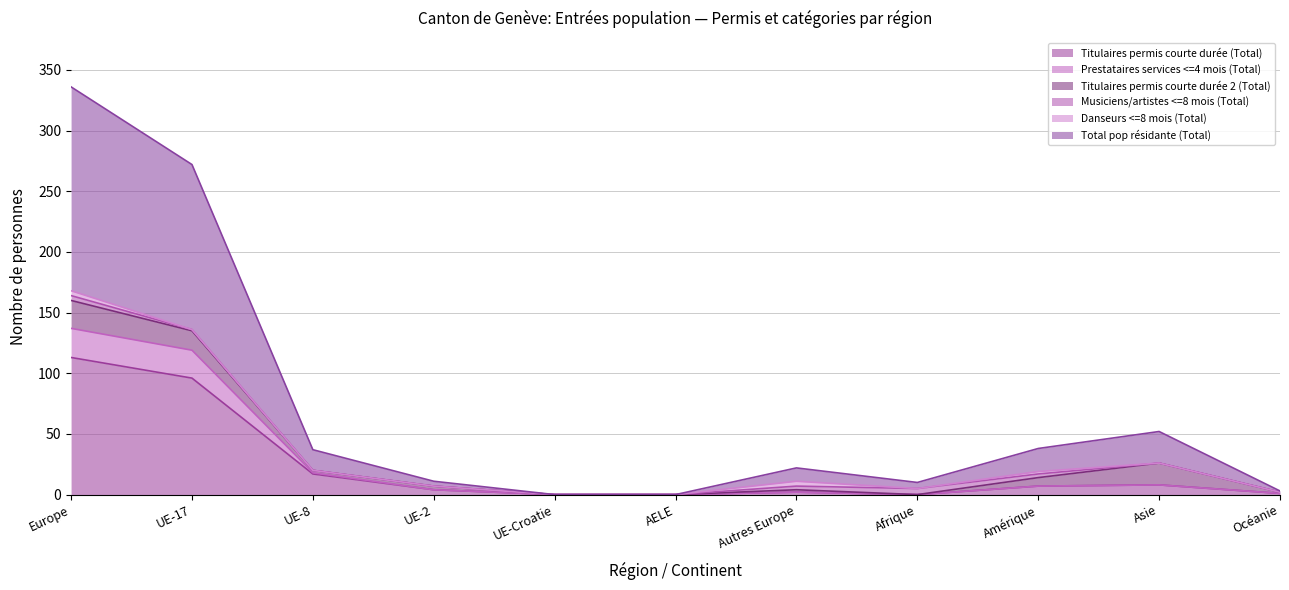

Which category has the highest value across all series?

Europe